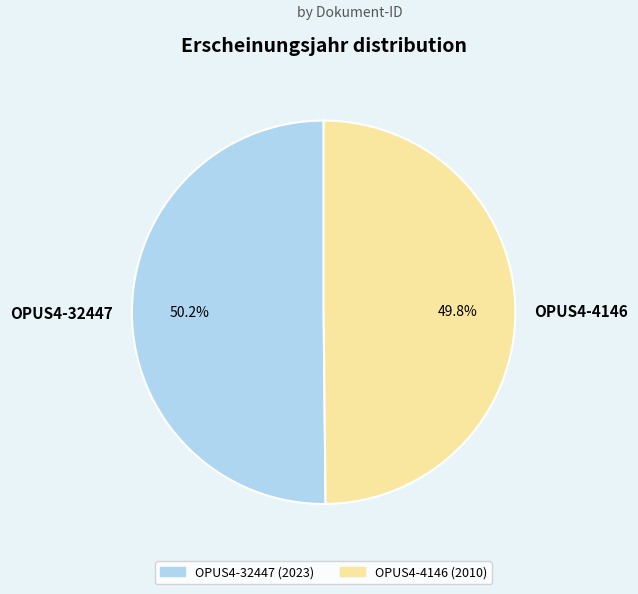

Approximately how many times larger is the value at OPUS4-32447 compared to OPUS4-4146?

1.0